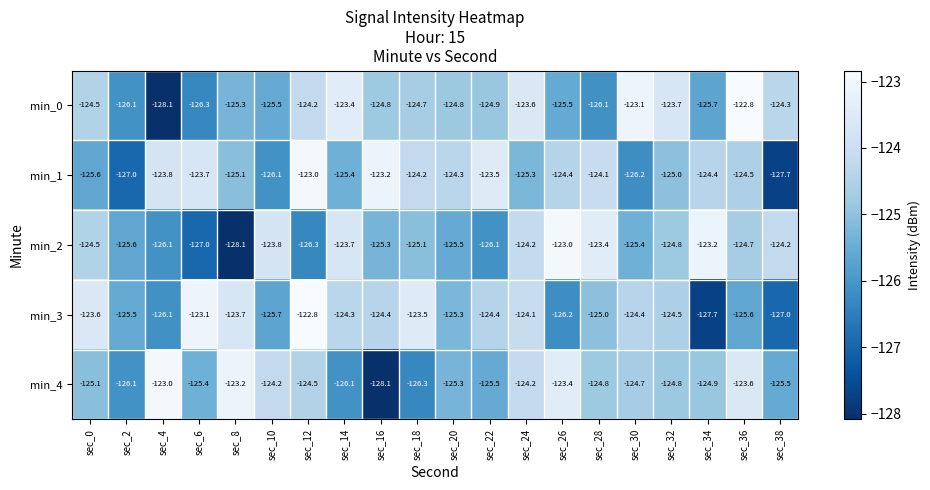

At which label does min_3 reach its peak?

sec_12